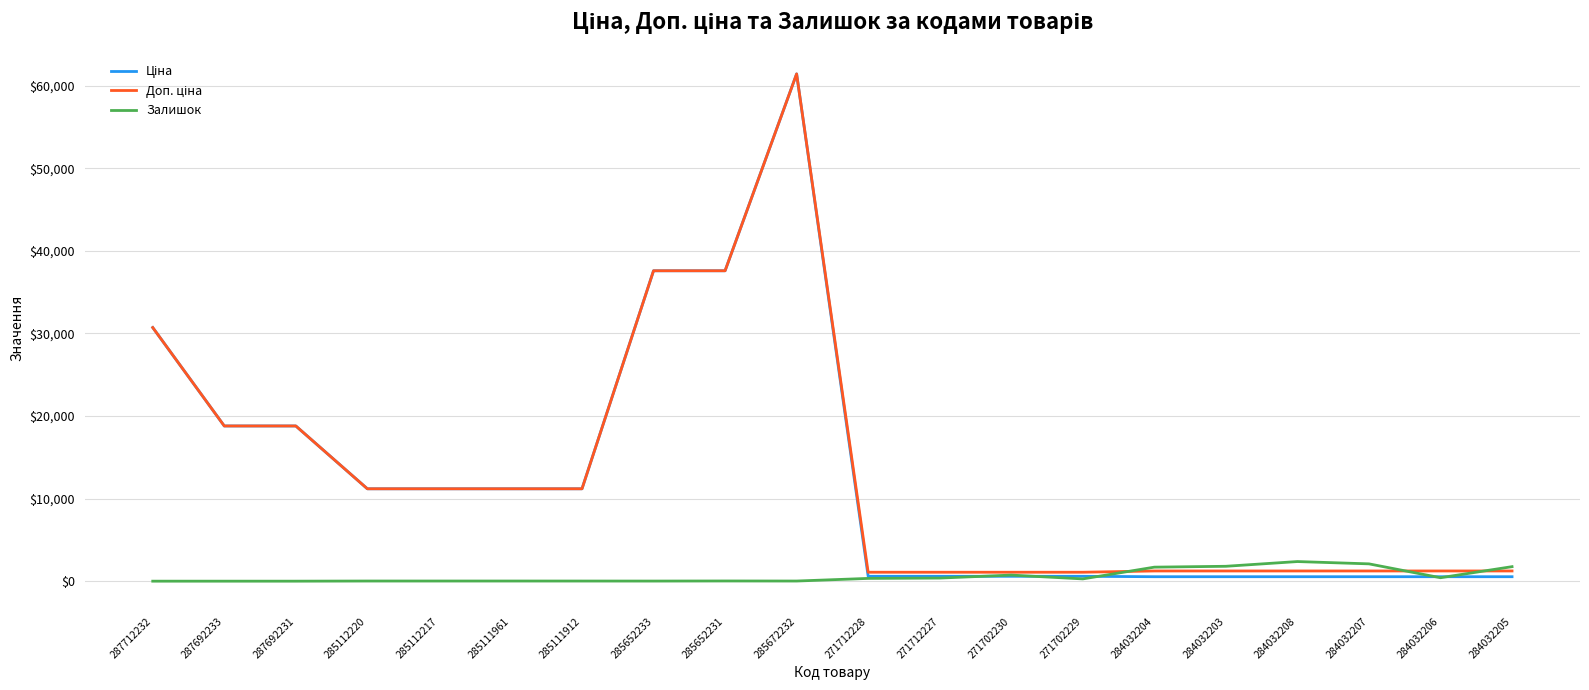

What is the highest value of the Залишок series?

2375.0